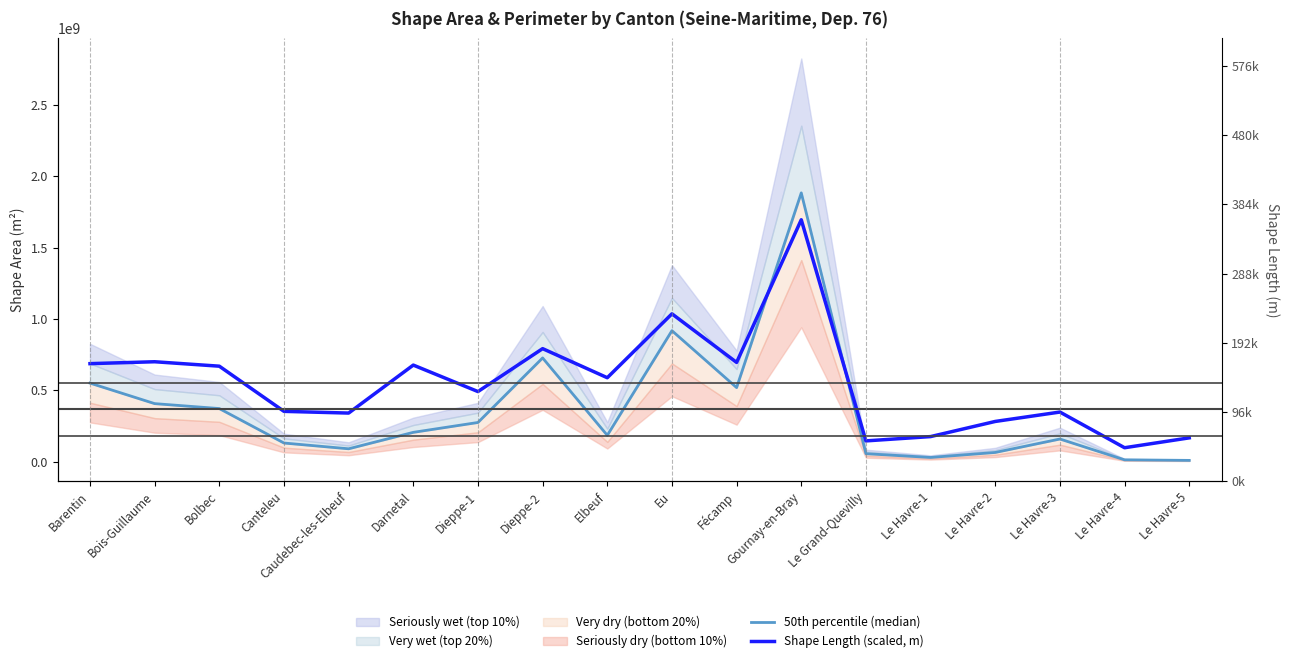

What is the difference between the second highest and second lowest values in the 50th percentile (median) series?

904699528.4